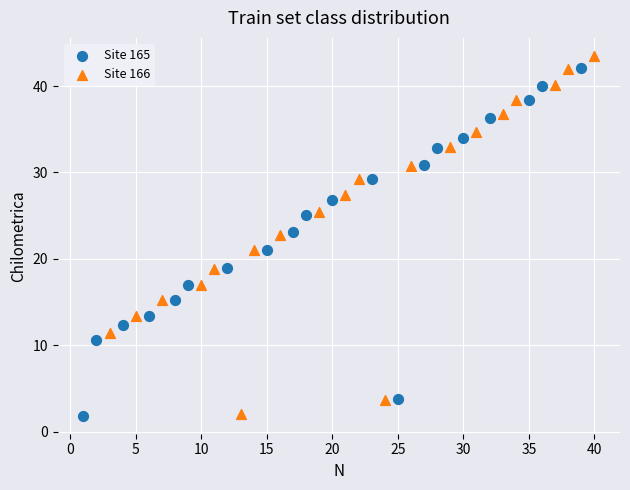

Which series reaches the maximum Y coordinate?

Site 166